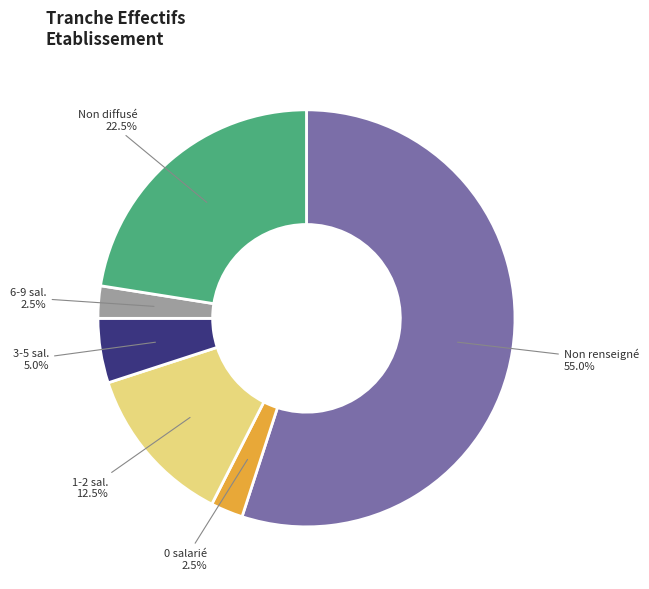

Combined, what portion of the pie is 6-9 sal. and Non renseigné?

57.5%